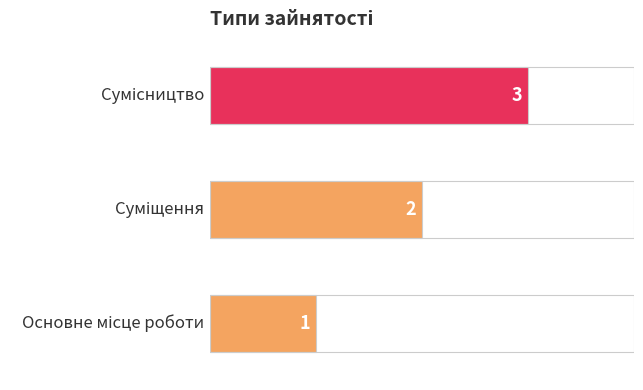

What is the difference between the maximum and minimum values?

2